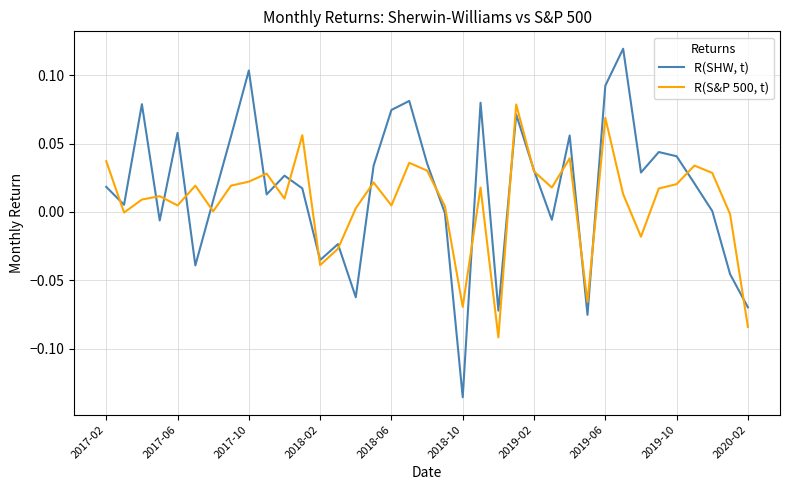

List the series in order of their peak value, highest first.

R(SHW, t), R(S&P 500, t)